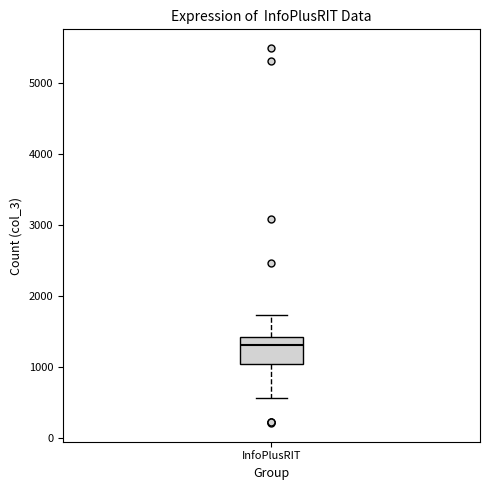

Where is the lower edge of the box for InfoPlusRIT on the y-axis? The values are not printed on the chart, so give them approximately, as read against the axis.

1100